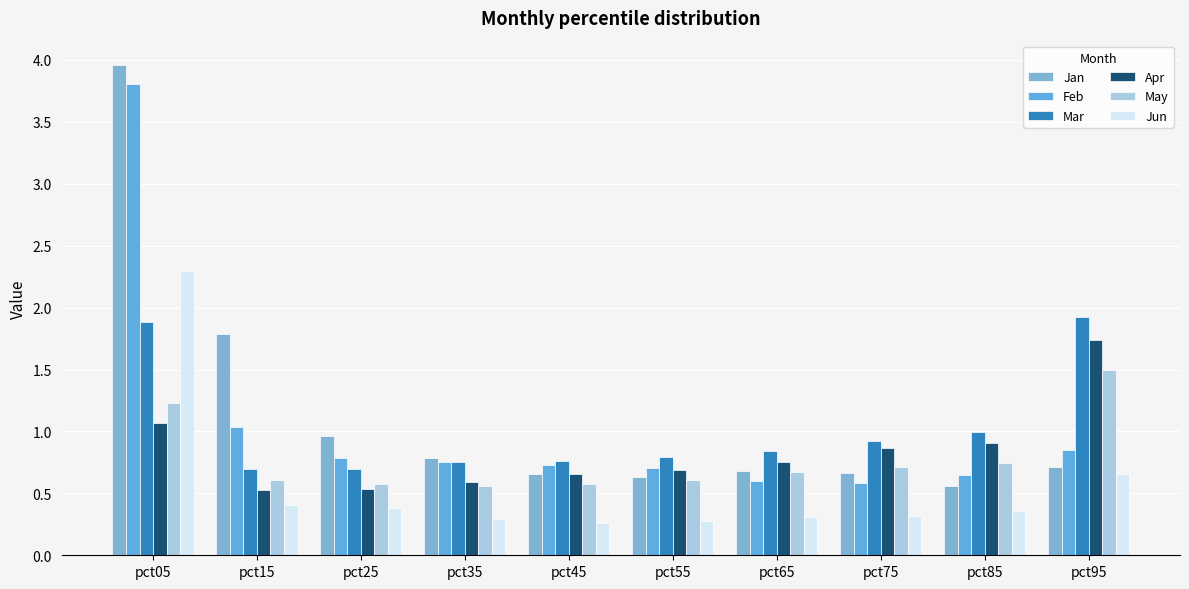

How many bars are there in total?

60